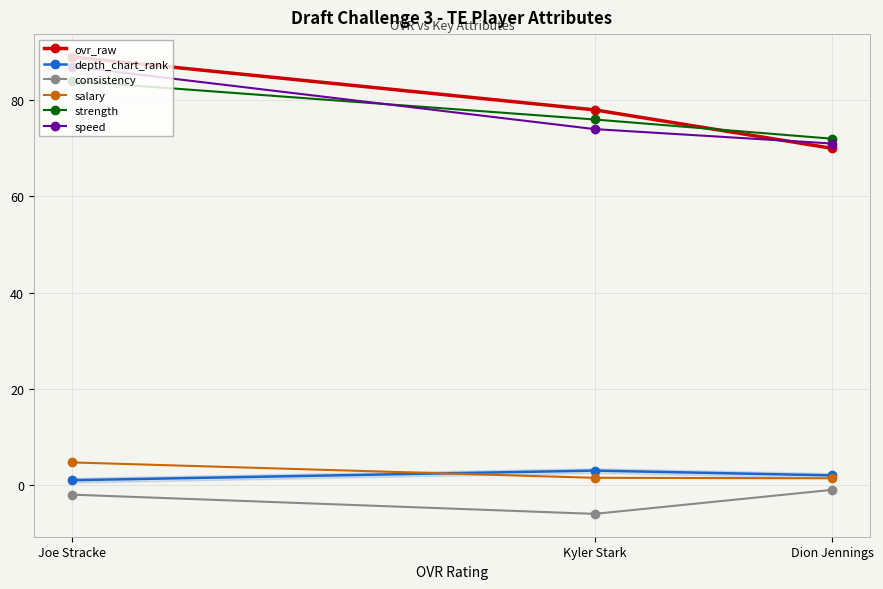

What is the label of the 3rd point from the right?

Joe Stracke